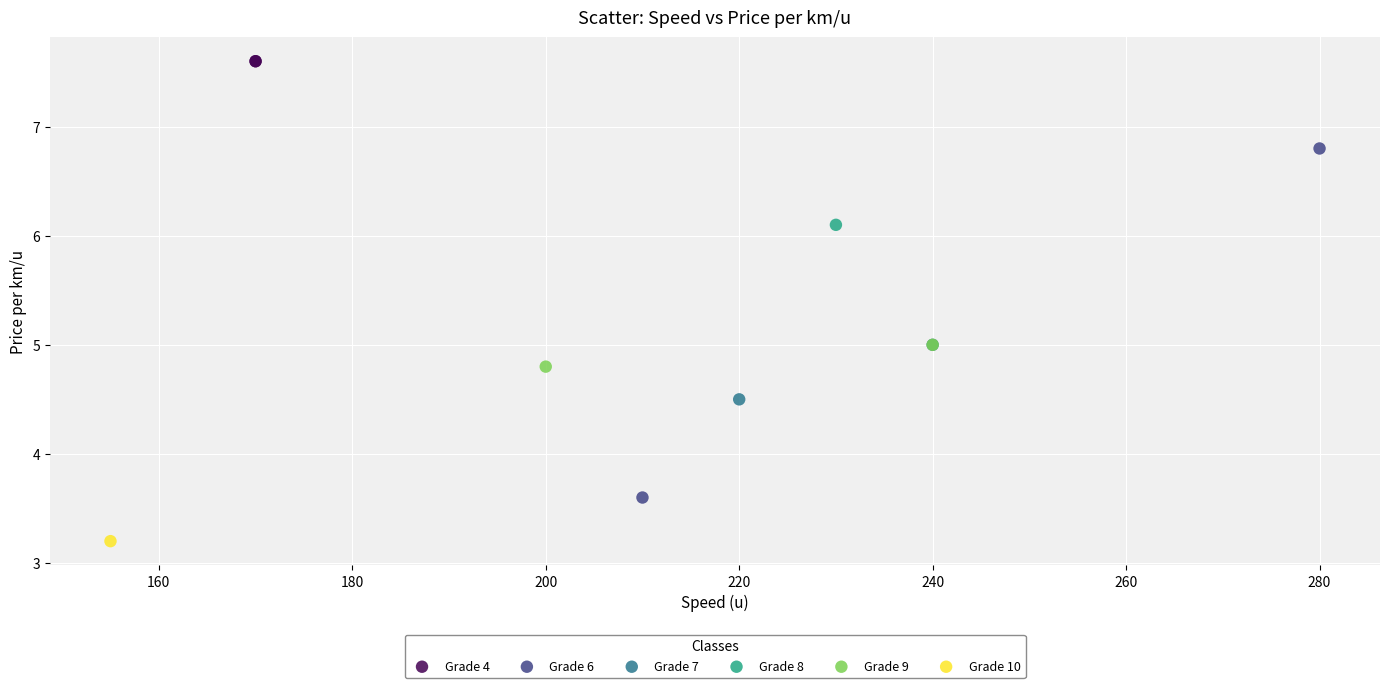

What are all the series names shown in the legend?

Grade 4, Grade 6, Grade 7, Grade 8, Grade 9, Grade 10